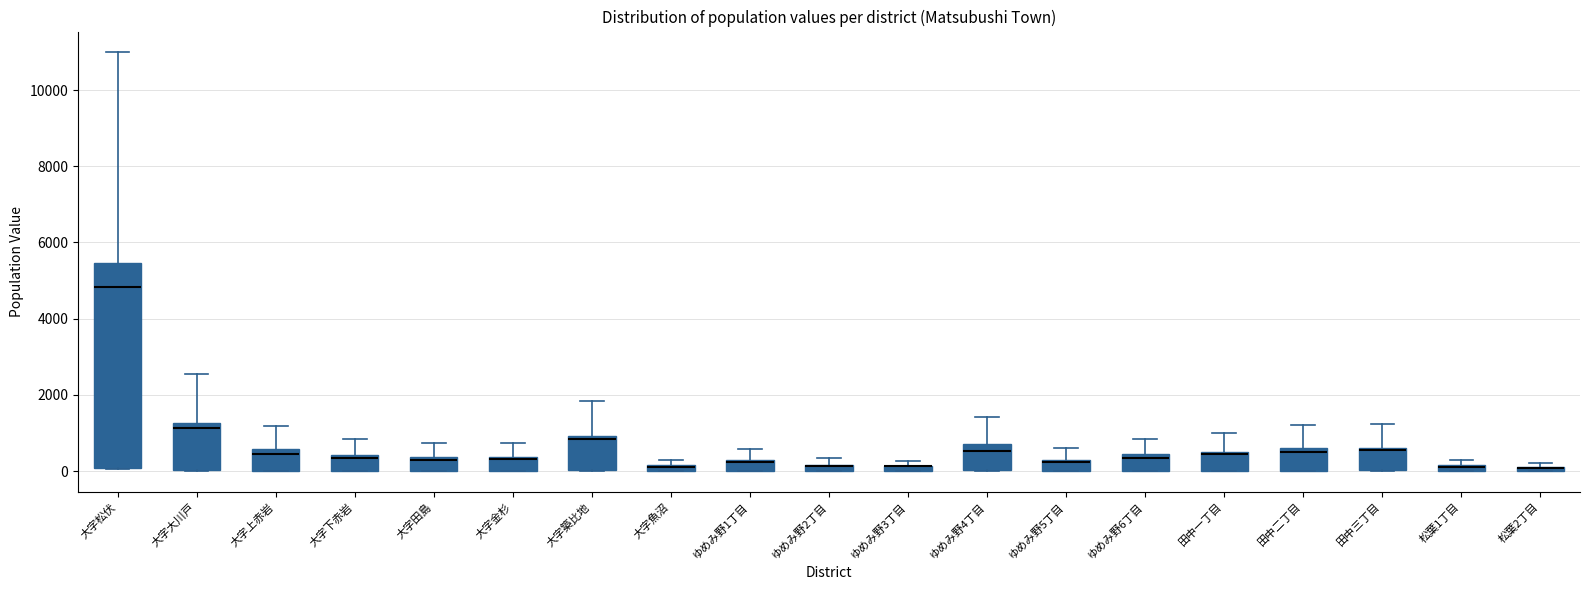

Which box is the tallest, from its lower edge to its upper edge?

大字松伏